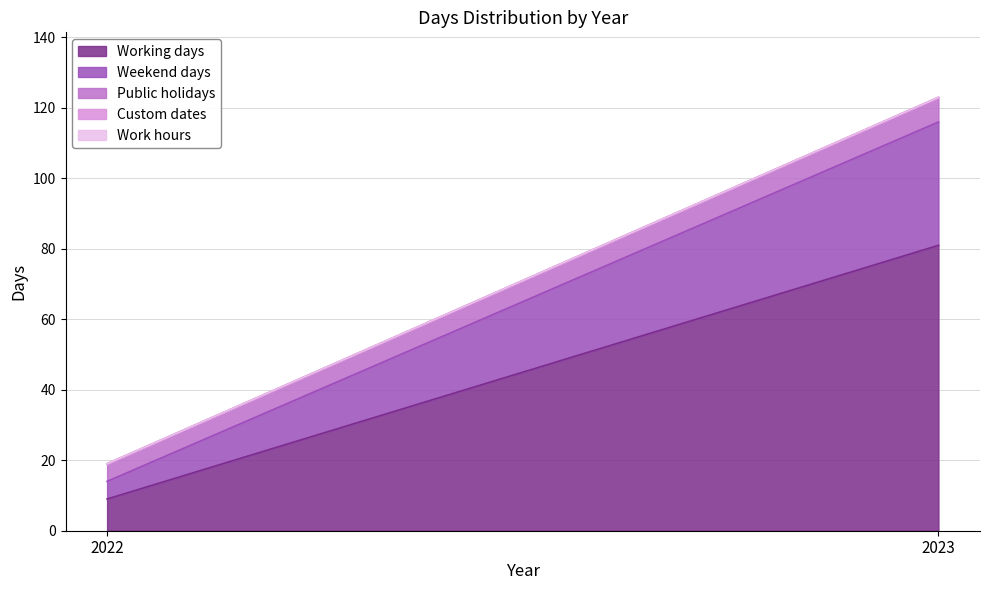

Reading right to left, extract all data points from this chart.

Working days: 2023=81	2022=9
Weekend days: 2023=35	2022=5
Public holidays: 2023=7	2022=5
Custom dates: 2023=0	2022=0
Work hours: 2023=0	2022=0